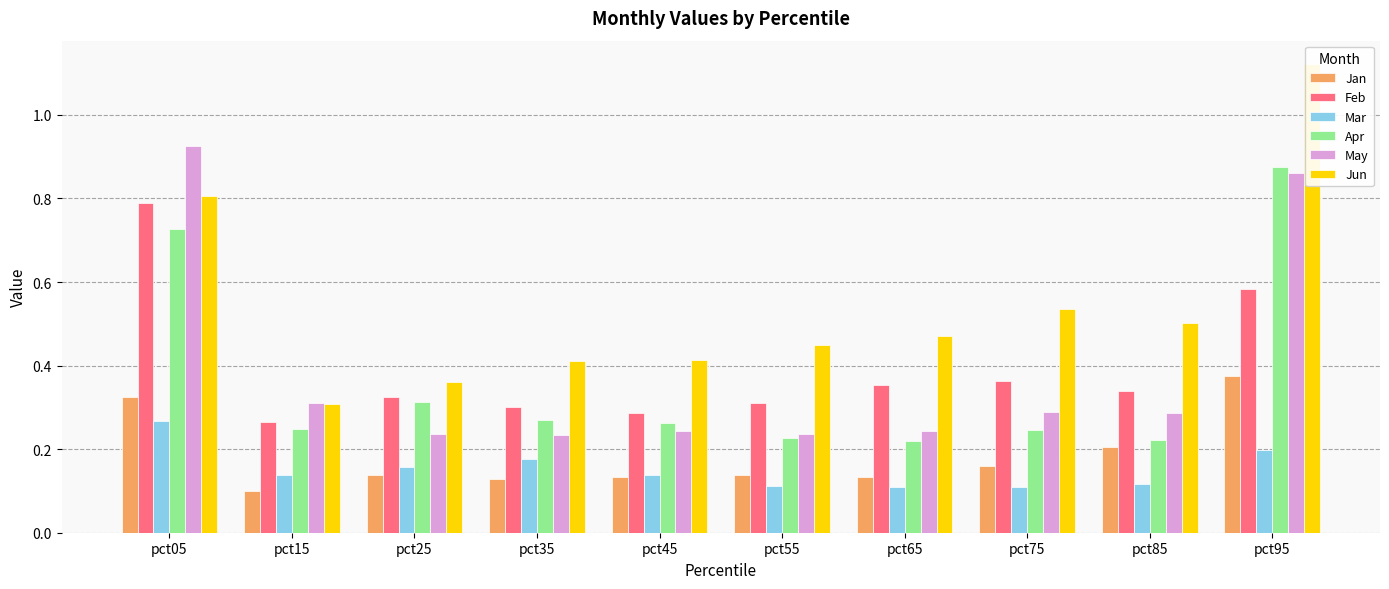

What is the maximum value for Apr?

0.9